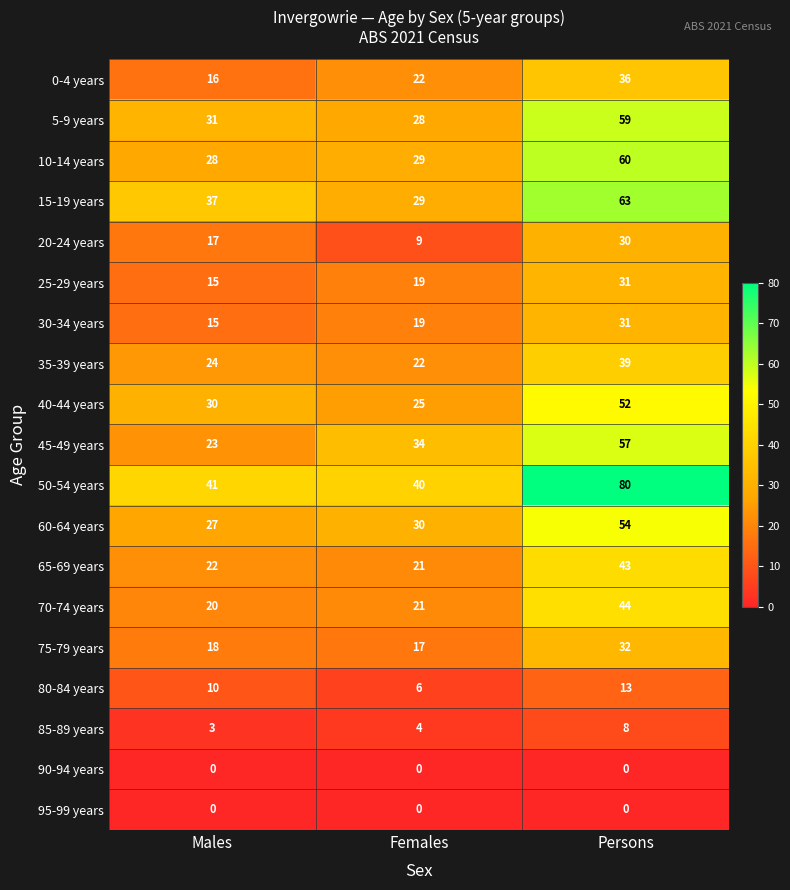

How many distinct data groups are displayed?

19